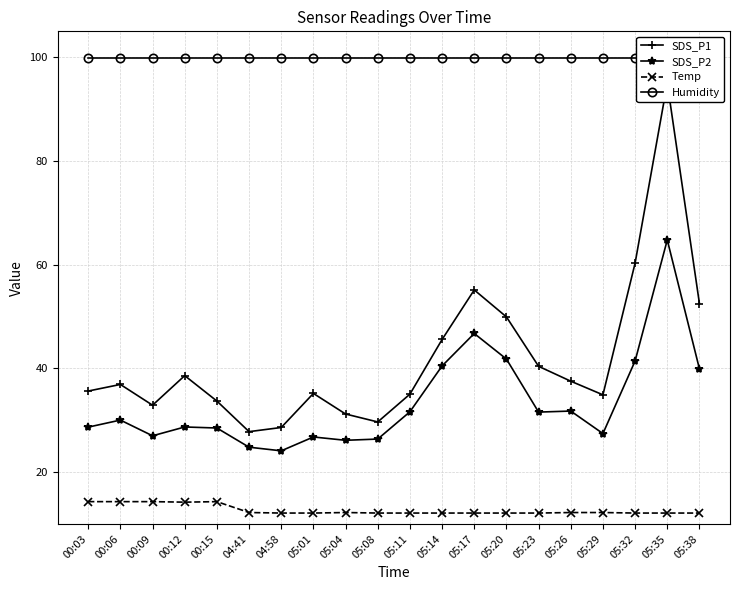

True or false: Humidity and SDS_P1 cross at least once.

False